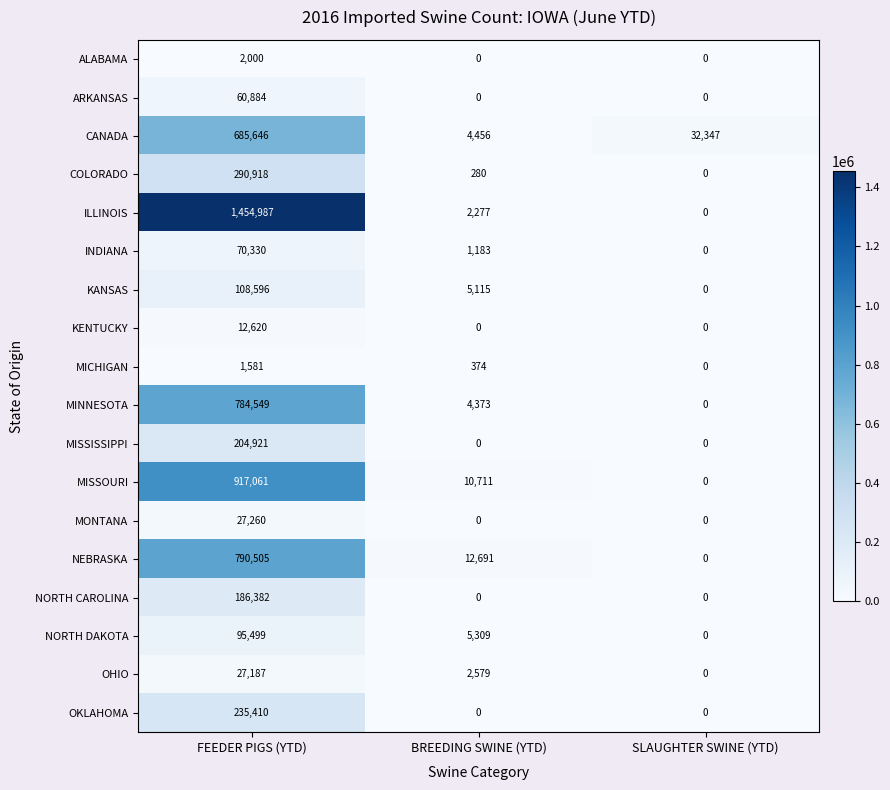

The MINNESOTA series shows 4373 at BREEDING SWINE (YTD). True or false?

True